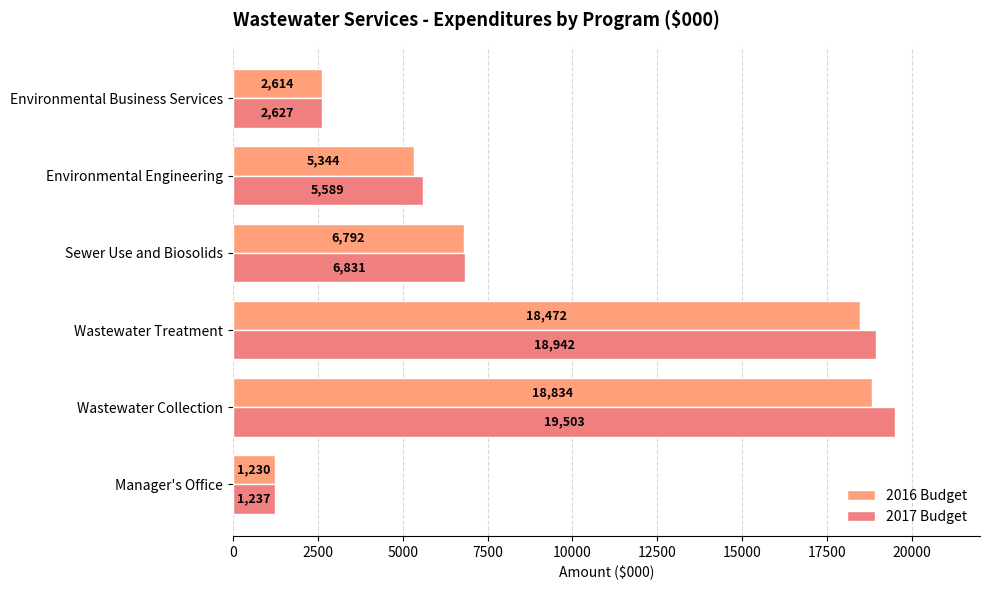

How many data points in 2016 Budget are less than 6792?

3